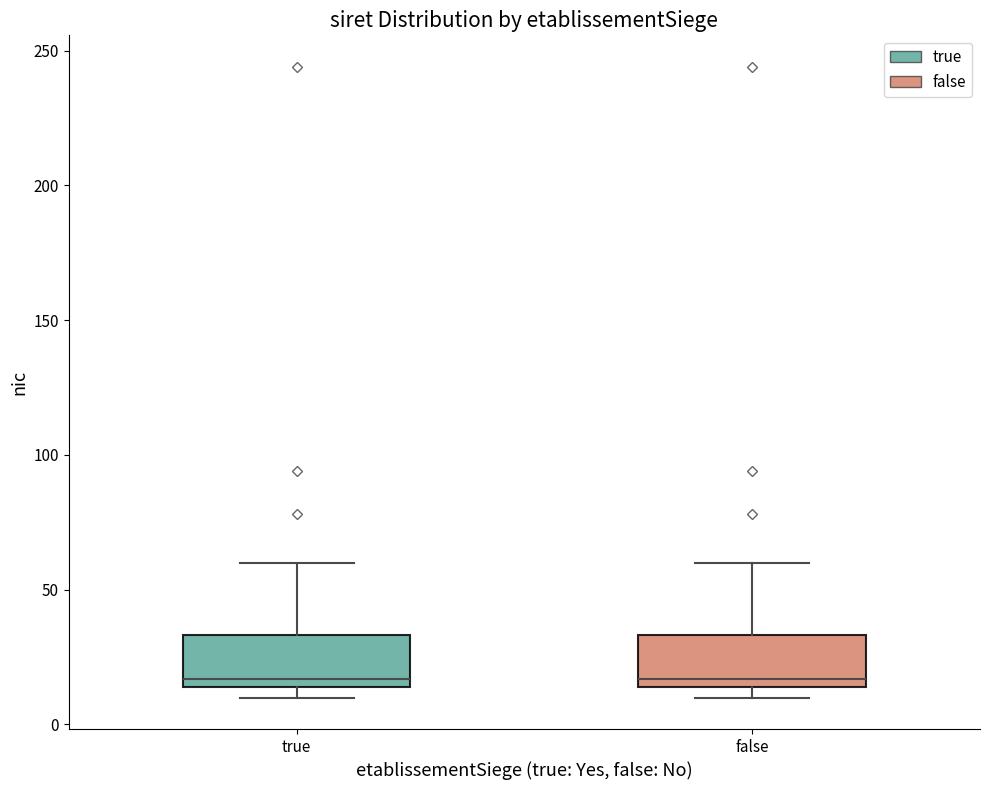

Reading left to right, transcribe this box plot: for each box, give where its median line is, the range the box spans, and where its two whiskers end, as read against the y-axis. The values are not printed on the chart, so give them approximately, as read against the axis.

true: median 15 (just above the box's lower edge), box 15 to 35, whiskers 10 to 60
false: median 15 (just above the box's lower edge), box 15 to 35, whiskers 10 to 60